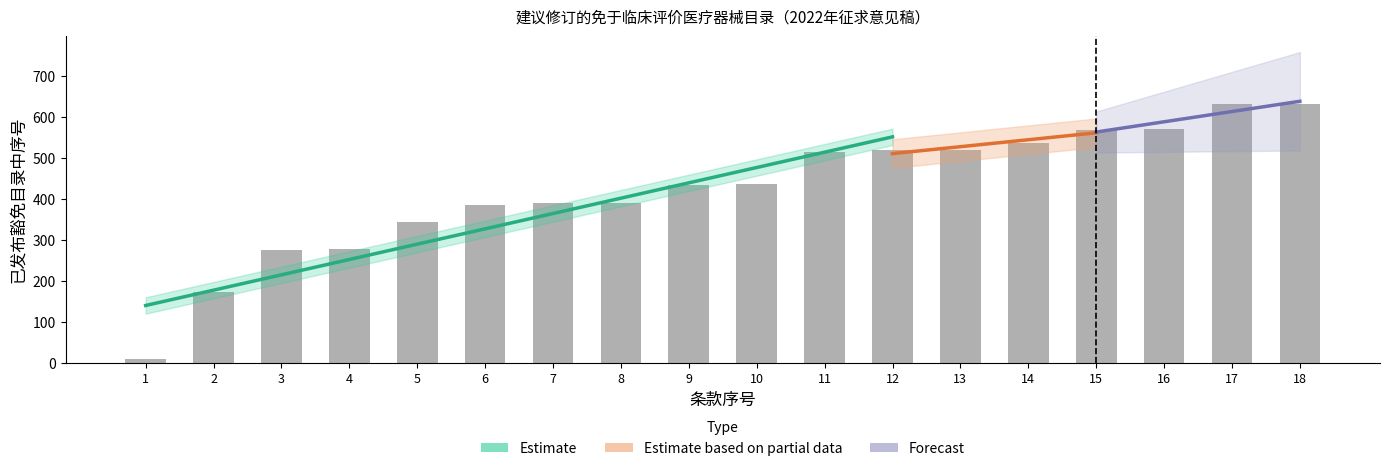

Is it true that the value at 9 is 639?

False